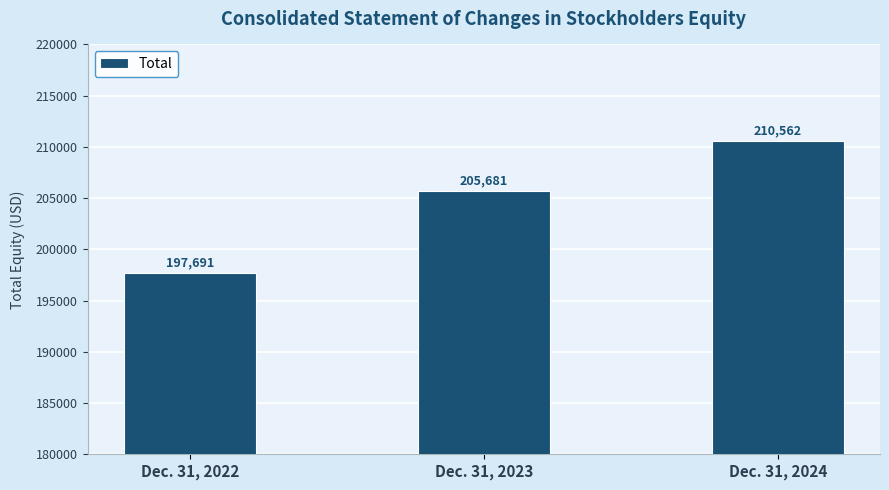

Which category has the lowest value across all series?

Dec. 31, 2022